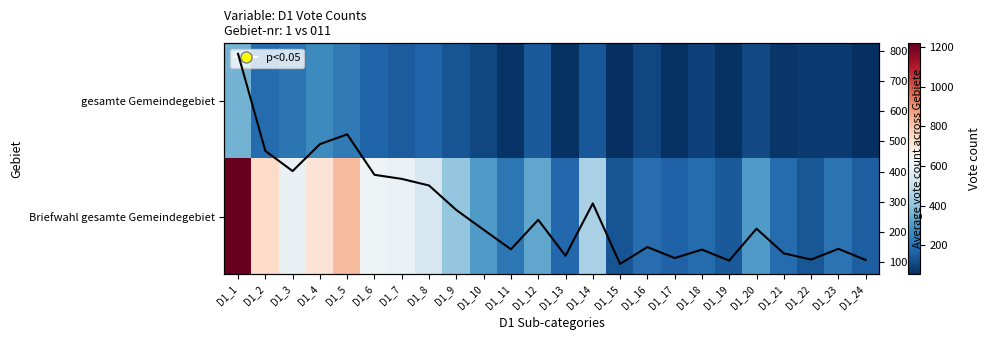

Which category has the lowest value in the Mean across gebiete series?

D1_15